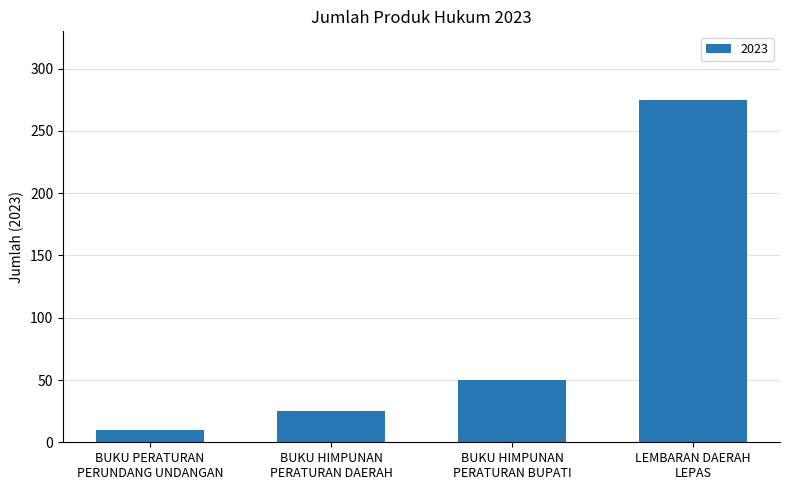

List the labels in order of value, largest first.

LEMBARAN DAERAH
LEPAS, BUKU HIMPUNAN
PERATURAN BUPATI, BUKU HIMPUNAN
PERATURAN DAERAH, BUKU PERATURAN
PERUNDANG UNDANGAN